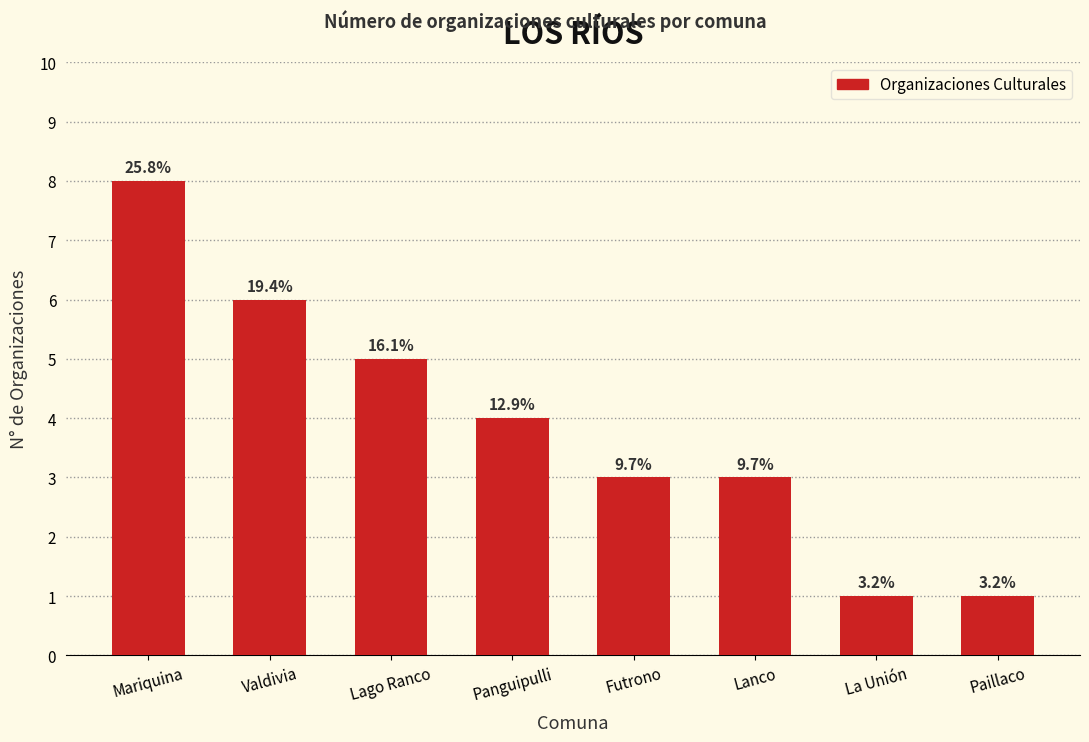

Does the chart contain any negative values?

No